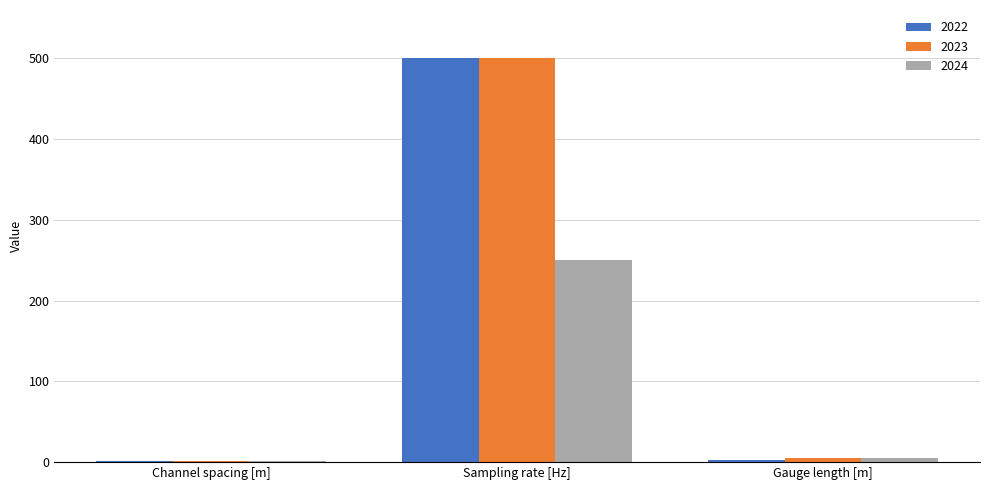

What is the sum of the 2022 values at Sampling rate [Hz] and Channel spacing [m]?

502.0